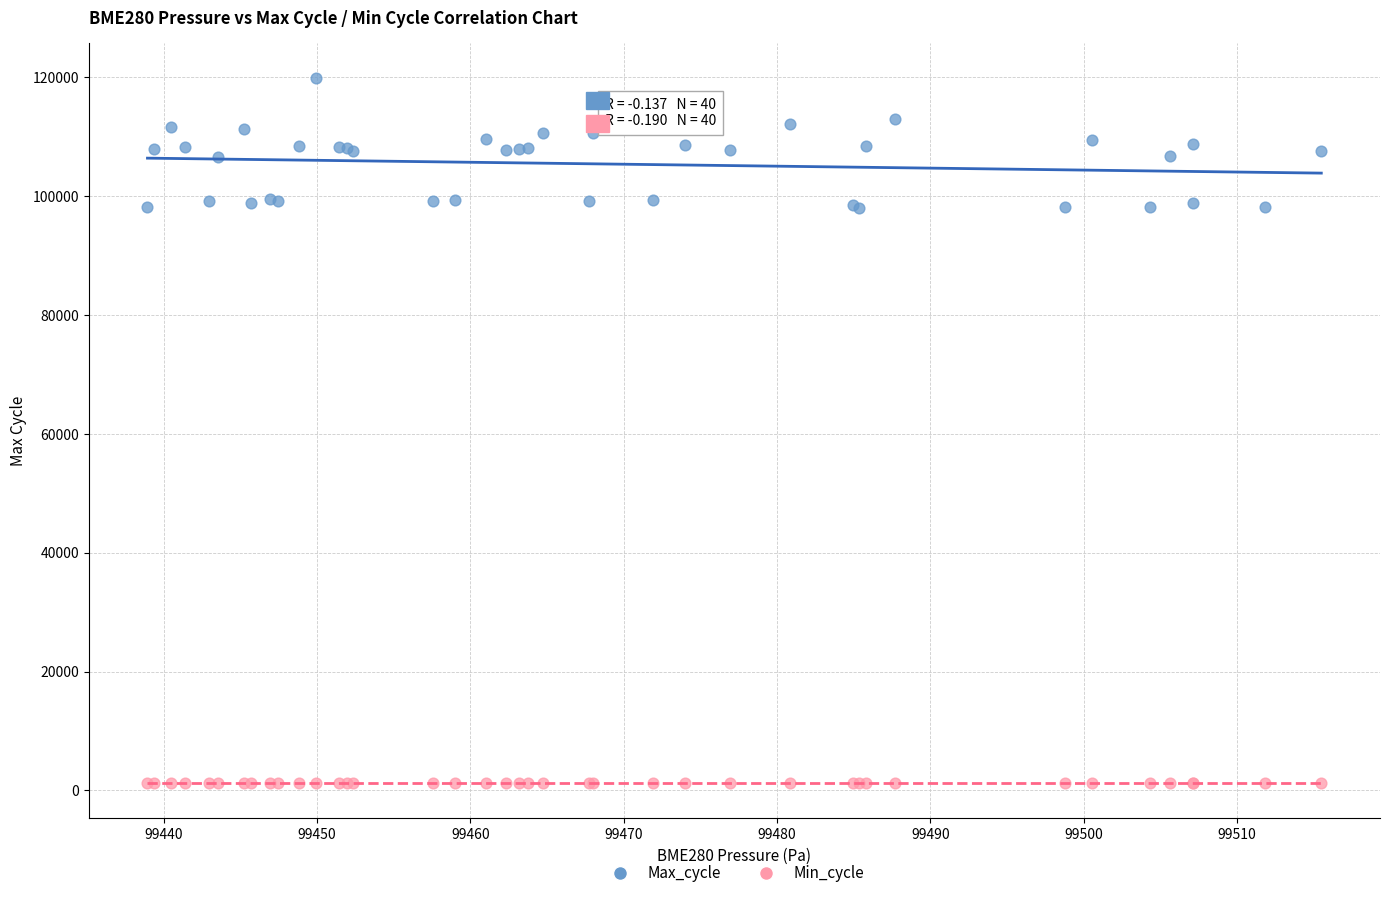

Which series reaches the maximum Y coordinate?

Max_cycle